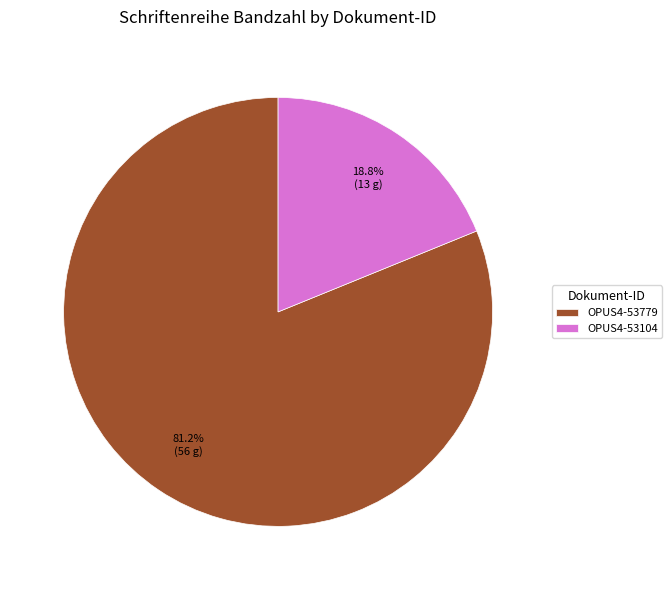

How many slices are in this pie chart?

2